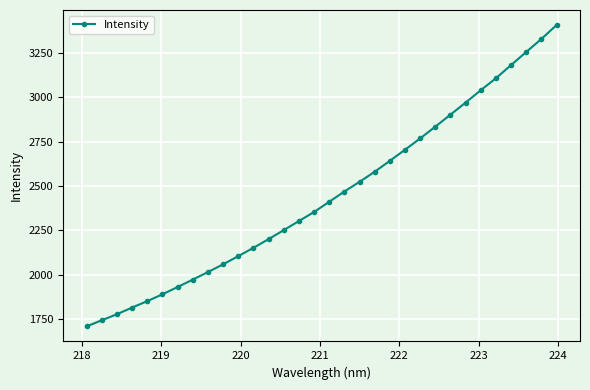

What is the sum of all values?

78223.6